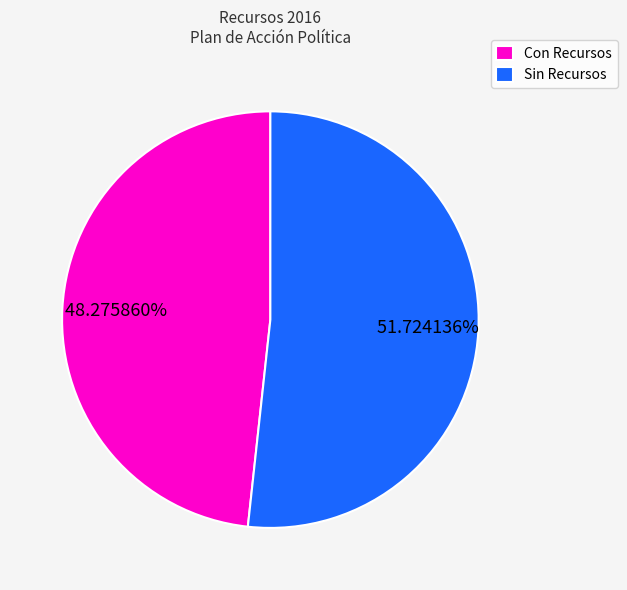

Combined, do Sin Recursos and Con Recursos account for over 50%?

Yes